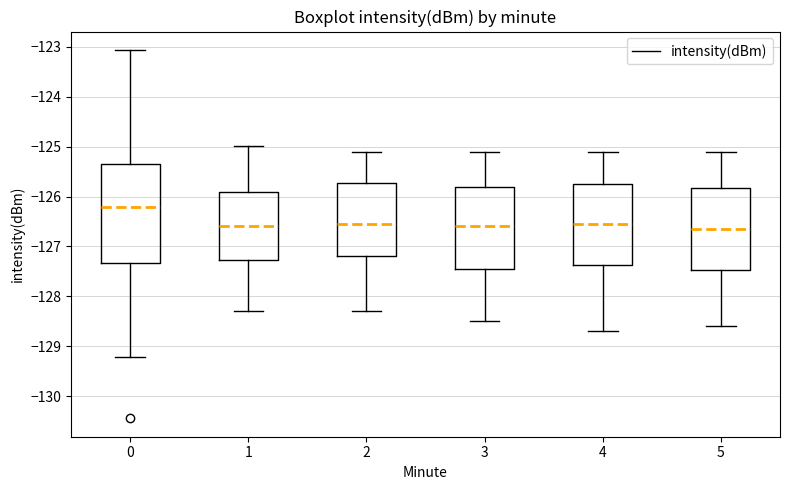

Which box's median line is the highest?

0